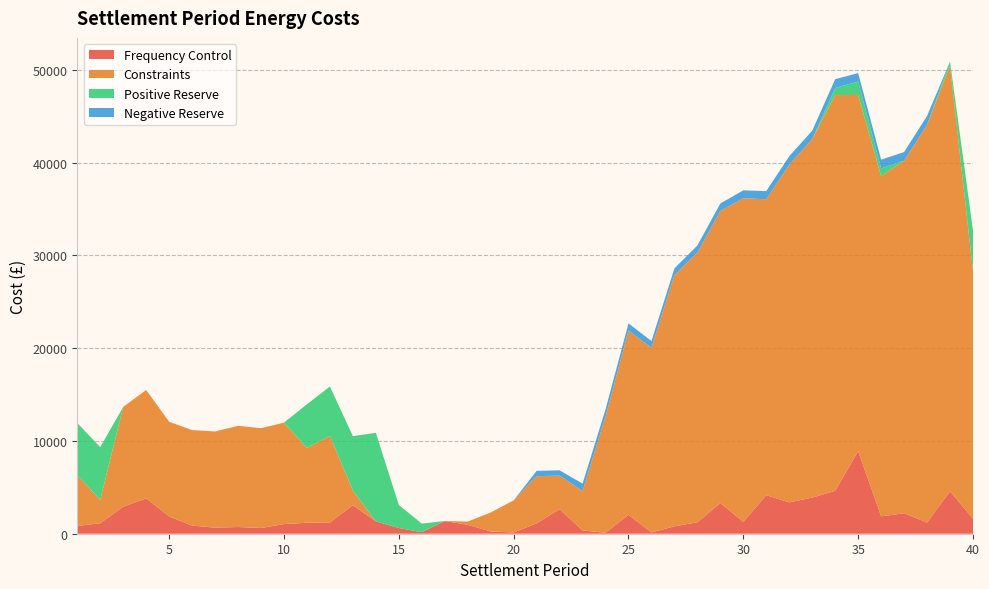

Reading left to right, what are all the values shown in this chart?

Frequency Control: 1=831.6	2=1130.0	3=2905.5	4=3812.7	5=1855.5	6=876.4	7=655.2	8=722.6	9=615.0	10=1035.7	11=1183.2	12=1215.0	13=3078.1	14=1329.9	15=614.1	16=163.7	17=1368.7	18=960.7	19=243.7	20=125.1	21=1122.1	22=2642.6	23=357.3	24=96.0	25=2039.3	26=139.5	27=799.7	28=1230.8	29=3303.9	30=1279.8	31=4159.3	32=3380.9	33=3888.8	34=4629.7	35=8899.3	36=1873.4	37=2205.5	38=1204.9	39=4564.5	40=1618.9
Constraints: 1=5484.2	2=2513.0	3=10767.7	4=11677.9	5=10208.7	6=10294.7	7=10367.9	8=10907.1	9=10763.3	10=10937.3	11=8062.5	12=9325.6	13=1584.3	14=0.0	15=0.0	16=0.0	17=0.0	18=352.9	19=2041.3	20=3472.4	21=5081.8	22=3617.3	23=4246.0	24=12521.9	25=19857.6	26=19895.4	27=27060.9	28=29071.6	29=31488.7	30=34885.6	31=31889.8	32=36397.7	33=38653.2	34=42649.4	35=38395.2	36=36656.8	37=37997.7	38=42884.2	39=45865.2	40=26655.1
Positive Reserve: 1=5617.2	2=5688.0	3=0.0	4=0.0	5=0.0	6=0.0	7=0.0	8=0.0	9=0.0	10=0.0	11=4711.8	12=5326.2	13=5856.0	14=9546.5	15=2484.5	16=926.3	17=0.0	18=0.0	19=0.0	20=0.0	21=0.0	22=0.0	23=0.0	24=0.0	25=0.0	26=0.0	27=0.0	28=0.0	29=0.0	30=0.0	31=0.0	32=1.6	33=0.0	34=767.3	35=1446.3	36=847.5	37=0.0	38=0.0	39=471.7	40=4404.9
Negative Reserve: 1=0.0	2=0.0	3=0.0	4=0.0	5=0.0	6=0.0	7=0.0	8=0.0	9=0.0	10=0.0	11=0.0	12=0.0	13=0.0	14=0.0	15=0.0	16=0.0	17=0.0	18=0.0	19=0.0	20=0.0	21=573.4	22=575.4	23=799.0	24=784.2	25=778.4	26=733.3	27=741.6	28=775.7	29=805.9	30=850.0	31=882.4	32=918.0	33=905.4	34=951.1	35=912.4	36=940.7	37=938.2	38=947.1	39=0.0	40=0.0